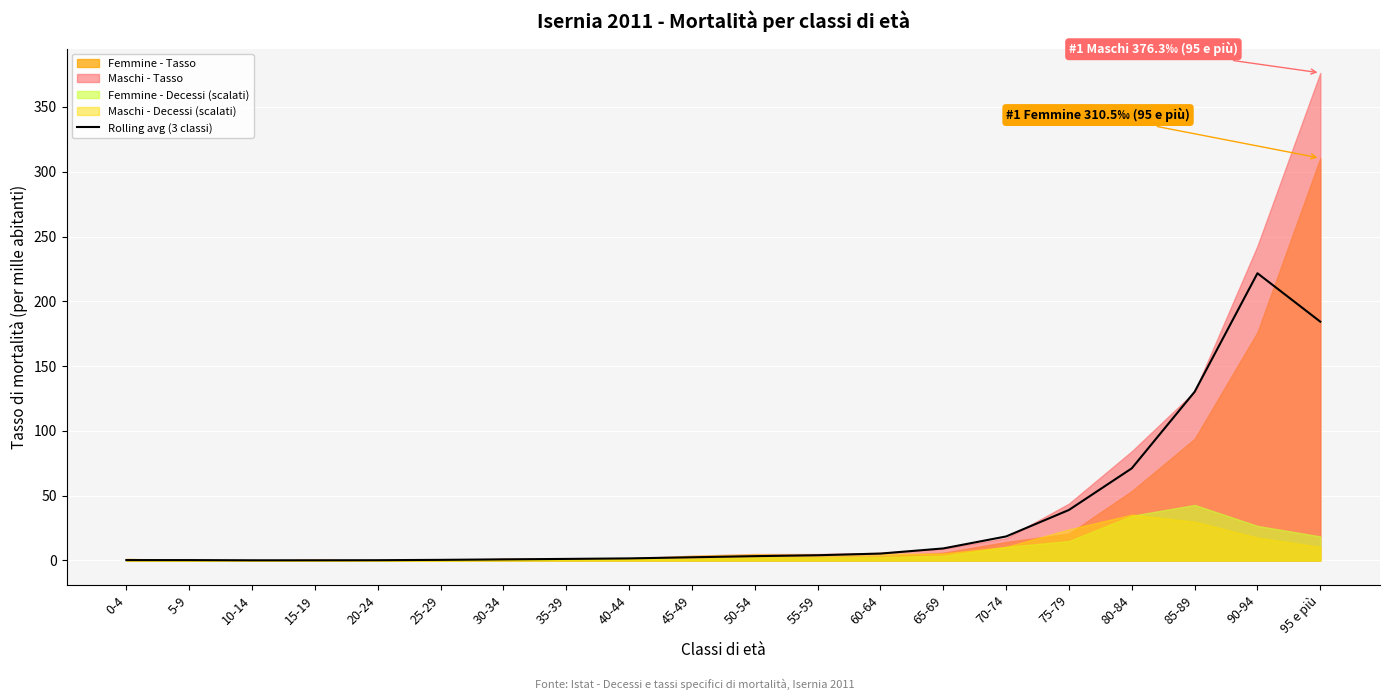

What position from the right is 35-39?

13